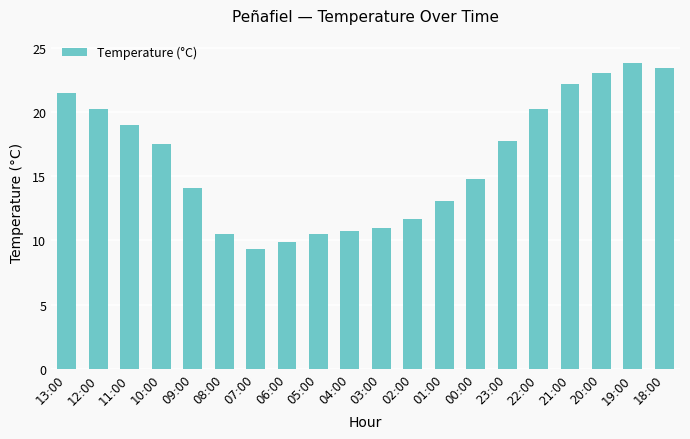

How many series are shown in this chart?

1